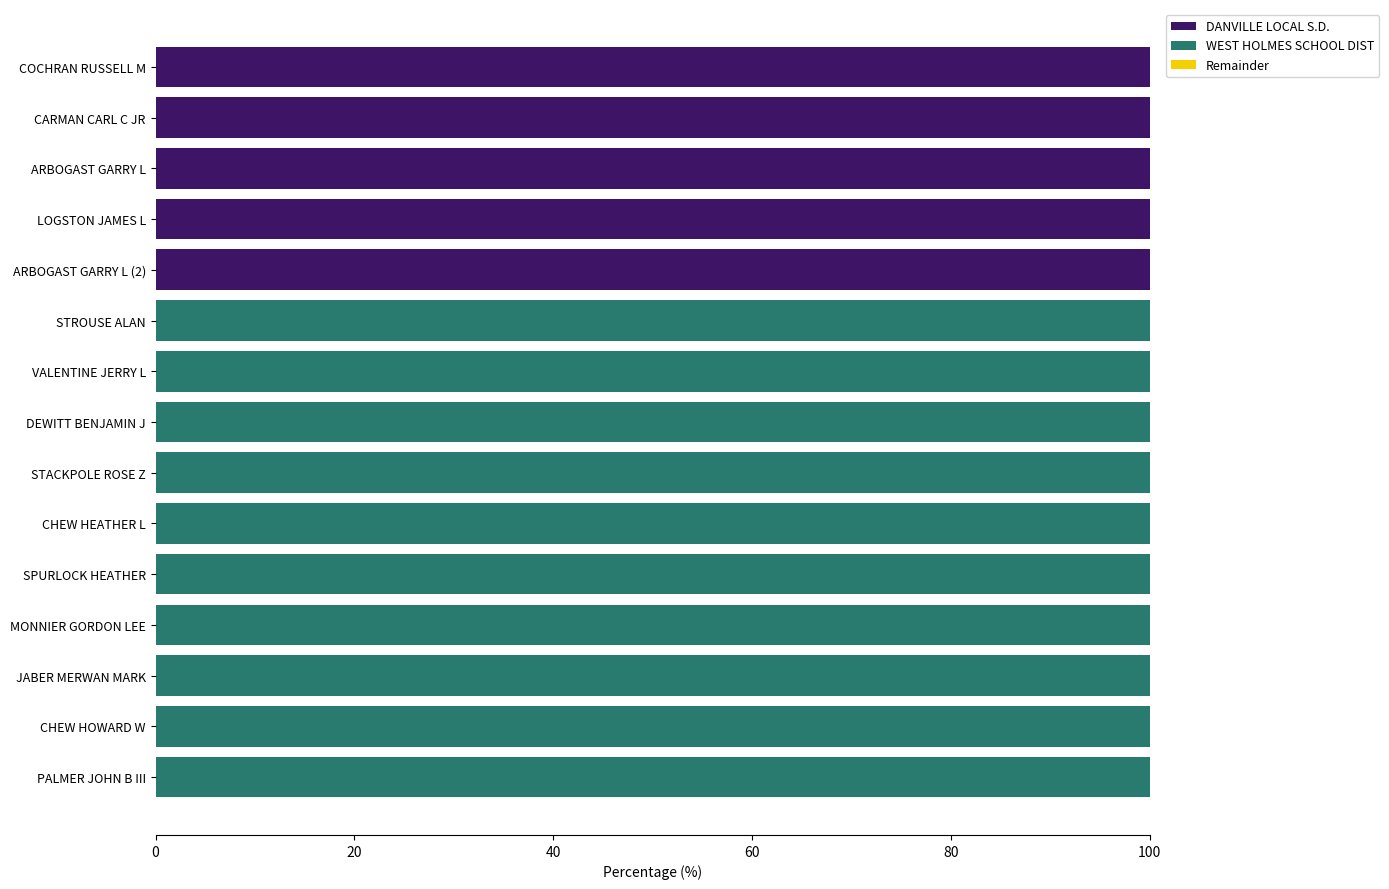

What is the maximum value for DANVILLE LOCAL S.D.?

100